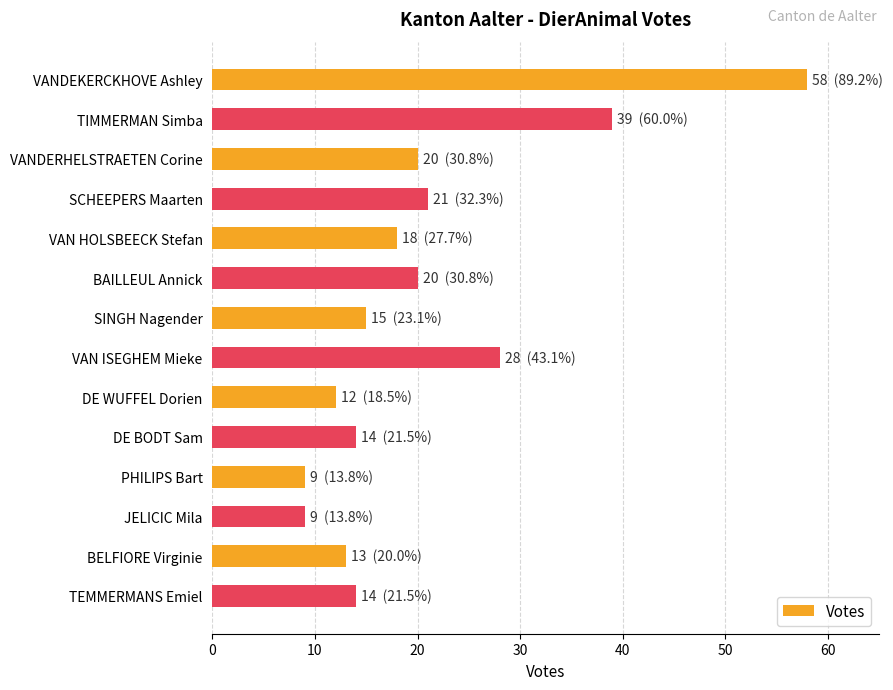

Are the bars grouped side by side (vs. stacked)?

No